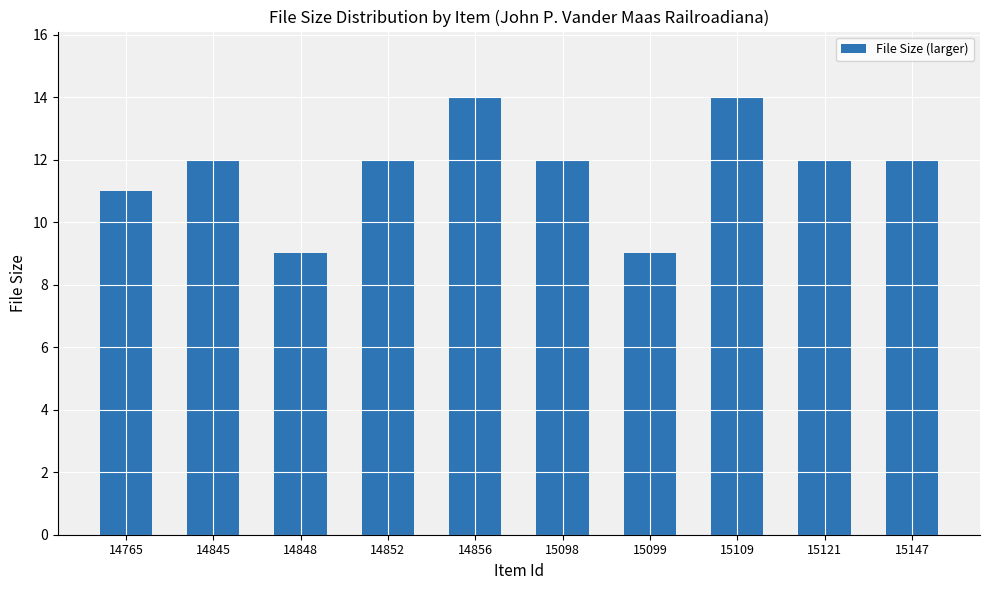

The value at 14765 is 11. True or false?

True